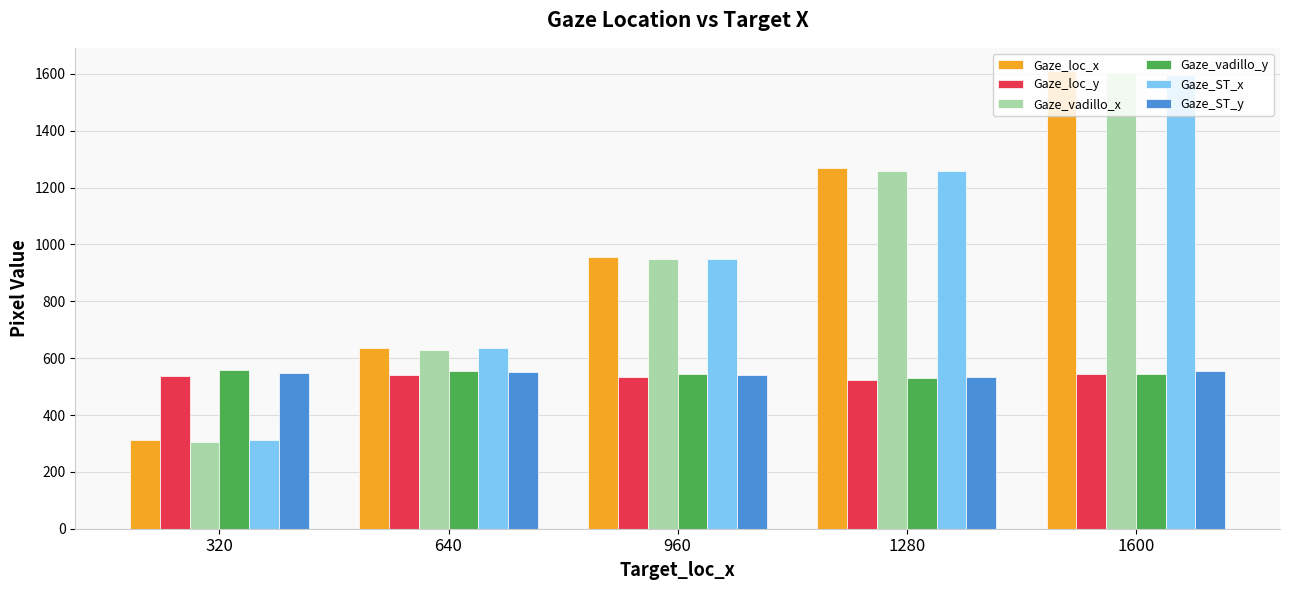

What are all the series names shown in the legend?

Gaze_loc_x, Gaze_loc_y, Gaze_vadillo_x, Gaze_vadillo_y, Gaze_ST_x, Gaze_ST_y